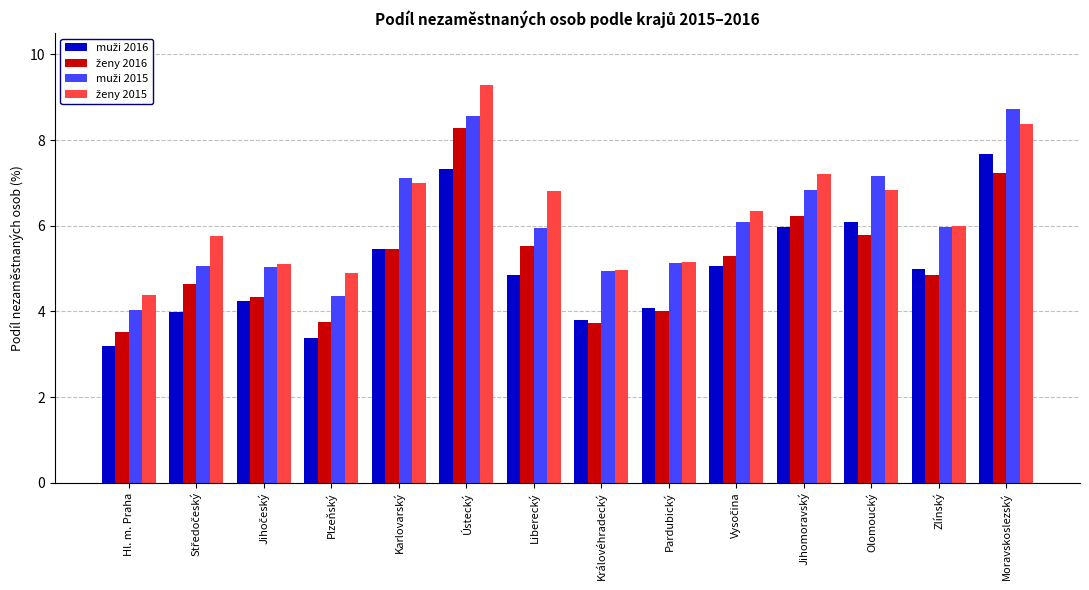

At which category does the chart reach its peak across all series?

Ústecký